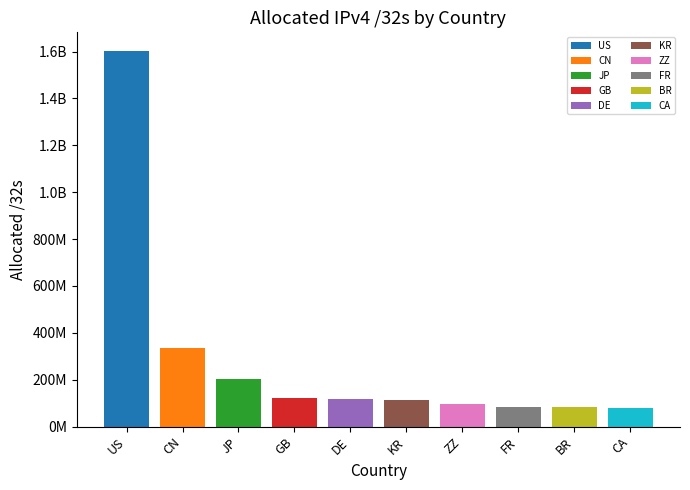

What is the average value?

283658446